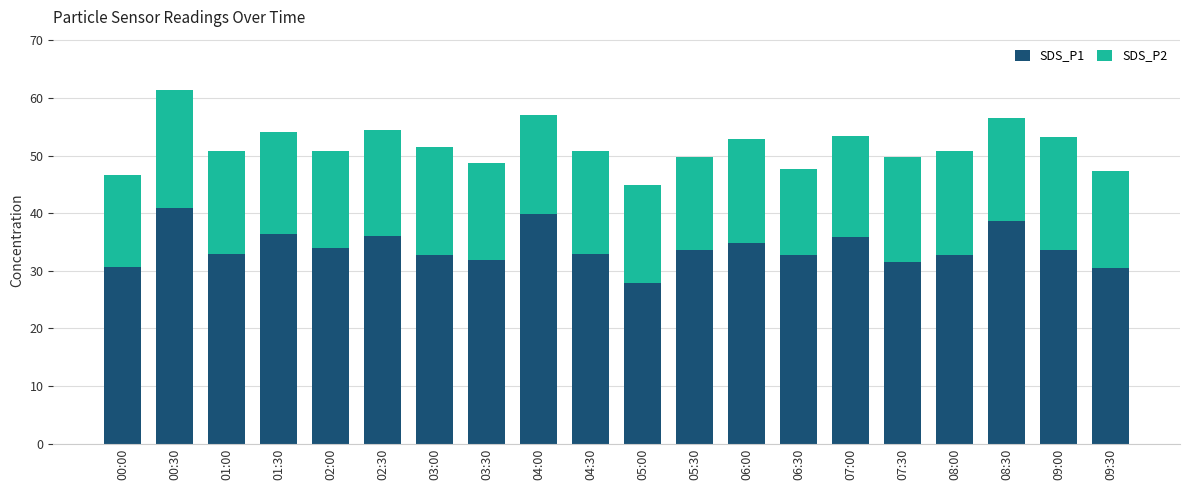

What is the highest value of the SDS_P1 series?

40.9